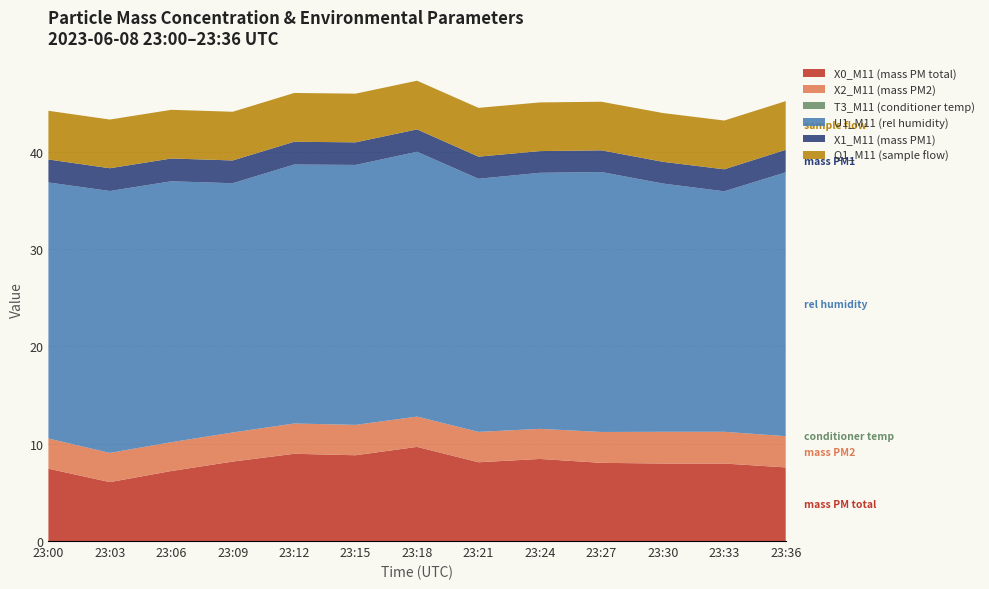

Reading left to right, transcribe all the data shown in this chart.

X0_M11 (mass PM total): 7.4	6.0	7.2	8.2	9.0	8.8	9.7	8.1	8.4	8.0	8.0	8.0	7.6
X2_M11 (mass PM2): 3.1	3.0	3.0	3.0	3.1	3.1	3.1	3.1	3.1	3.2	3.3	3.3	3.2
T3_M11 (conditioner temp): 0.0	0.0	0.0	0.0	0.0	0.0	0.0	0.0	0.0	0.0	0.0	0.0	0.0
U1_M11 (rel humidity): 26.3	26.9	26.8	25.6	26.6	26.7	27.2	26.0	26.3	26.7	25.5	24.7	27.1
X1_M11 (mass PM1): 2.4	2.3	2.3	2.3	2.3	2.3	2.3	2.3	2.2	2.2	2.2	2.3	2.3
Q1_M11 (sample flow): 5.0	5.0	5.0	5.0	5.0	5.0	5.0	5.0	5.0	5.0	5.0	5.0	5.0